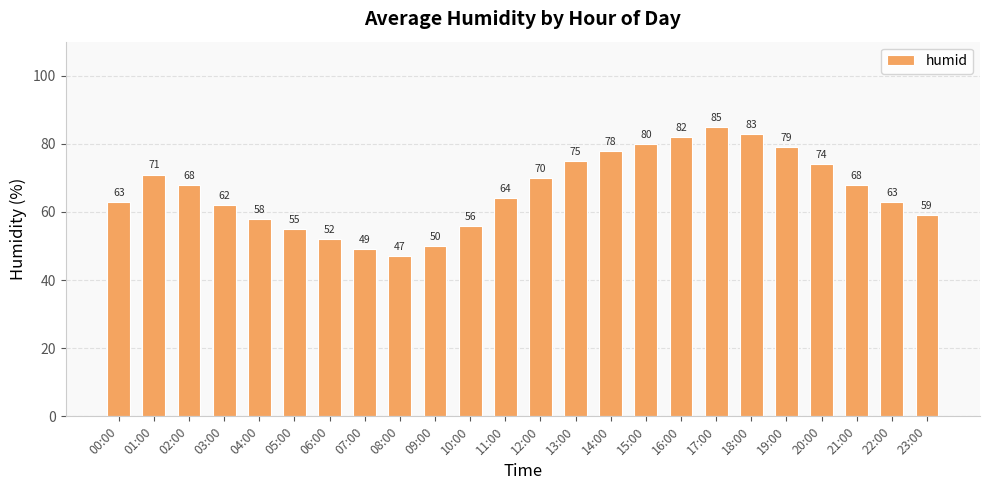

Reading left to right, extract all data points from this chart.

63	71	68	62	58	55	52	49	47	50	56	64	70	75	78	80	82	85	83	79	74	68	63	59